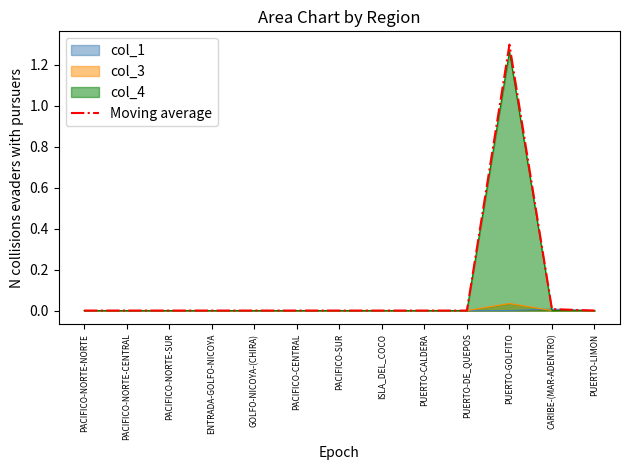

The chart shows a value of 0.0 at PACIFICO-NORTE-CENTRAL. True or false?

True